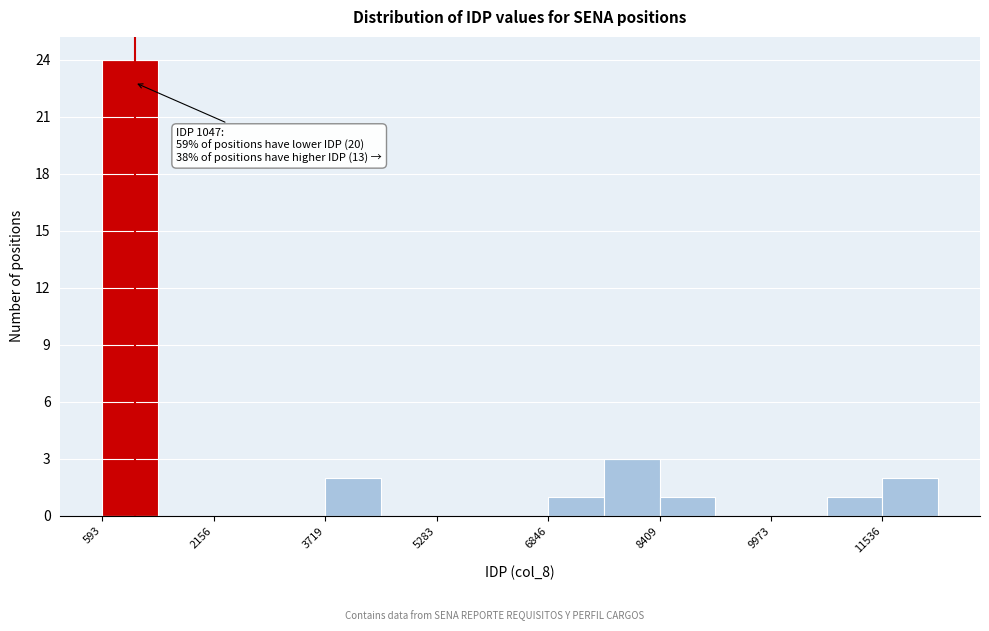

Read against the x-axis, roughly where is the centre of the tallest bar?

1000